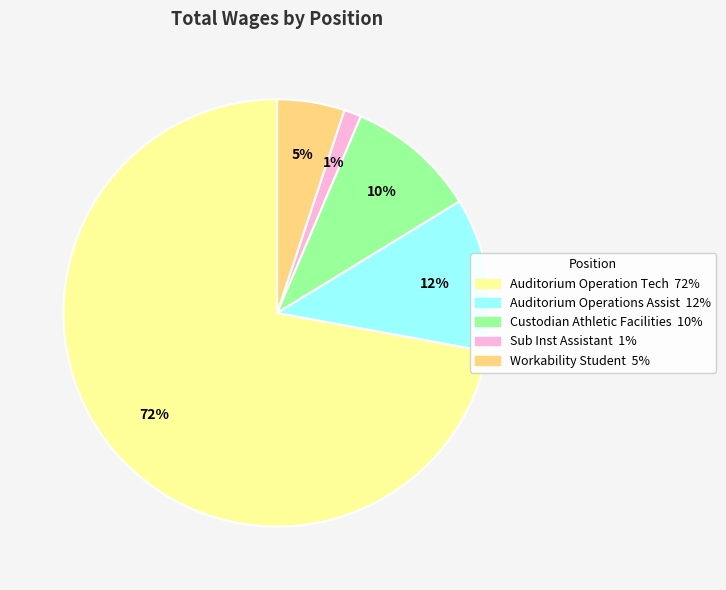

True or false: Auditorium Operation Tech accounts for 72% of the total.

True